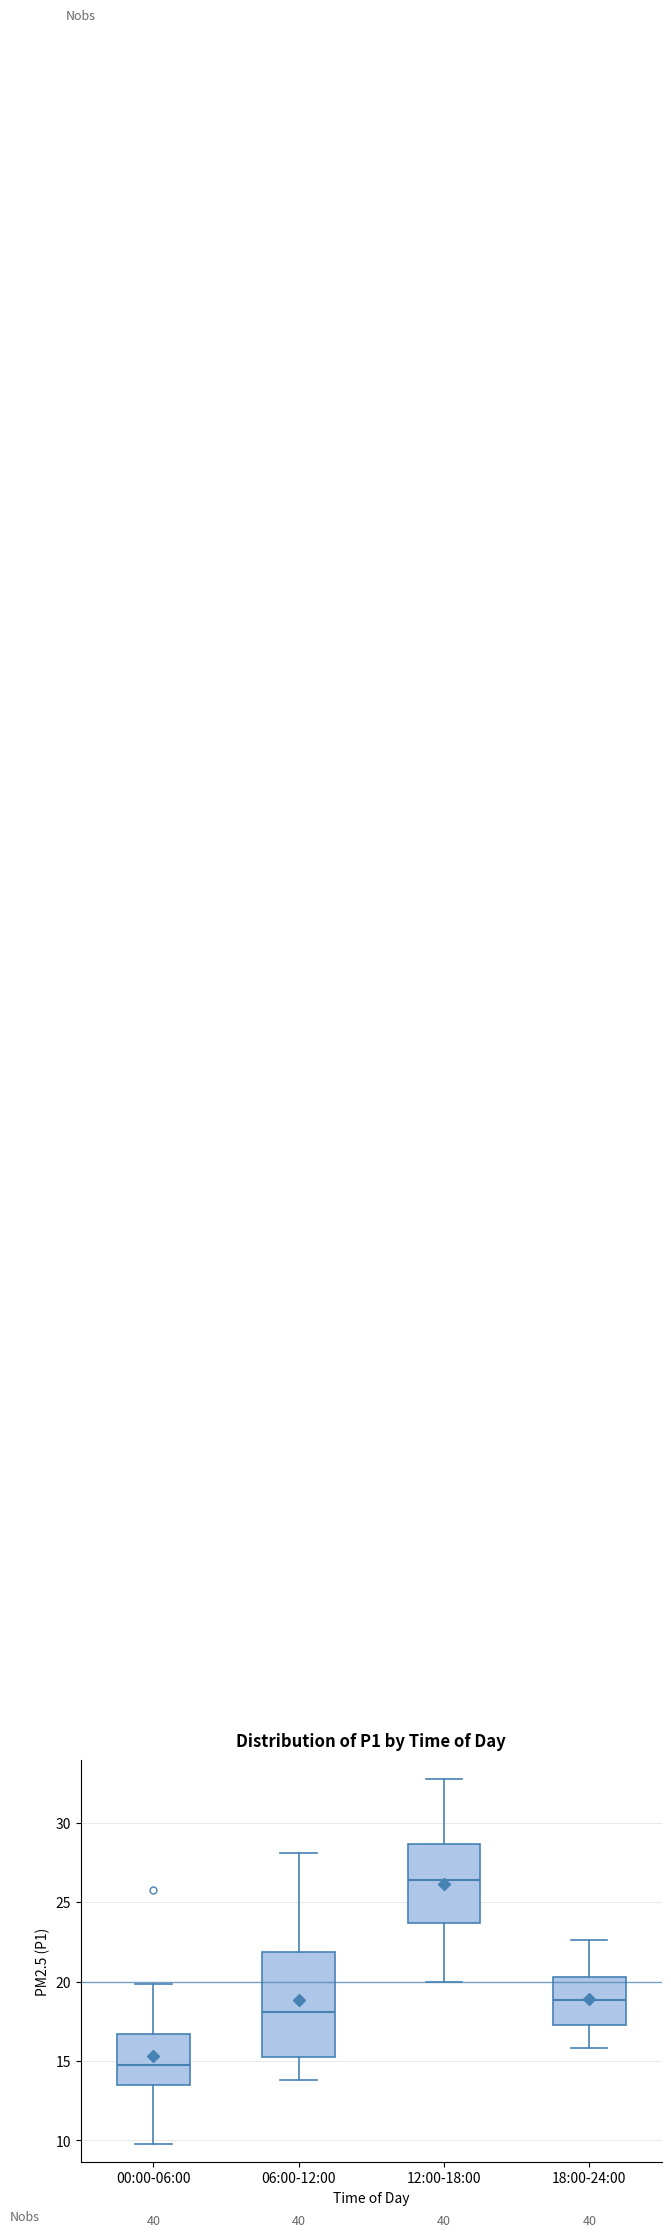

Where does the upper whisker of the box for 06:00-12:00 end on the y-axis? The values are not printed on the chart, so give them approximately, as read against the axis.

28.0